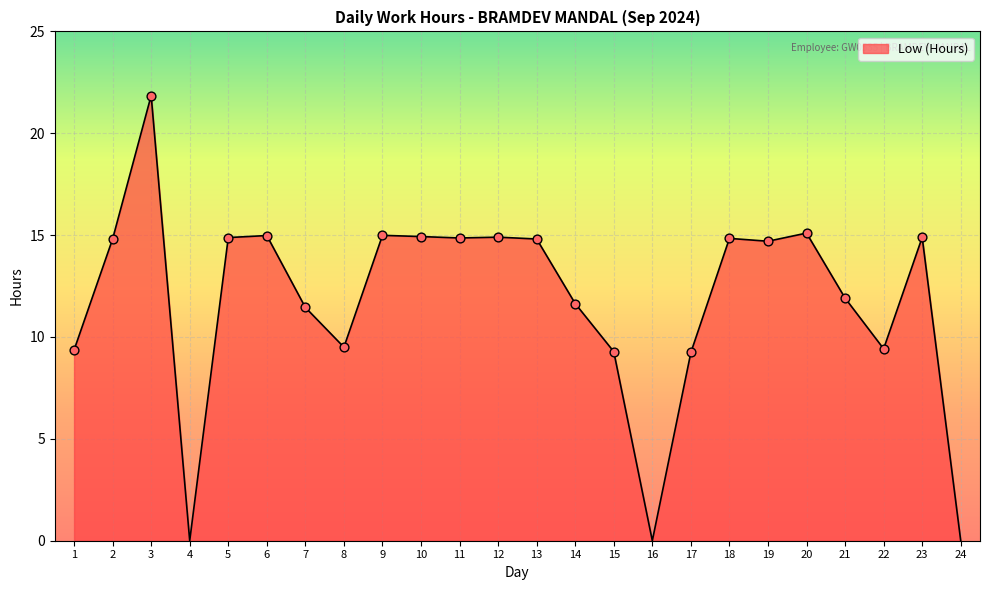

Which has a higher value, 22 or 23?

23